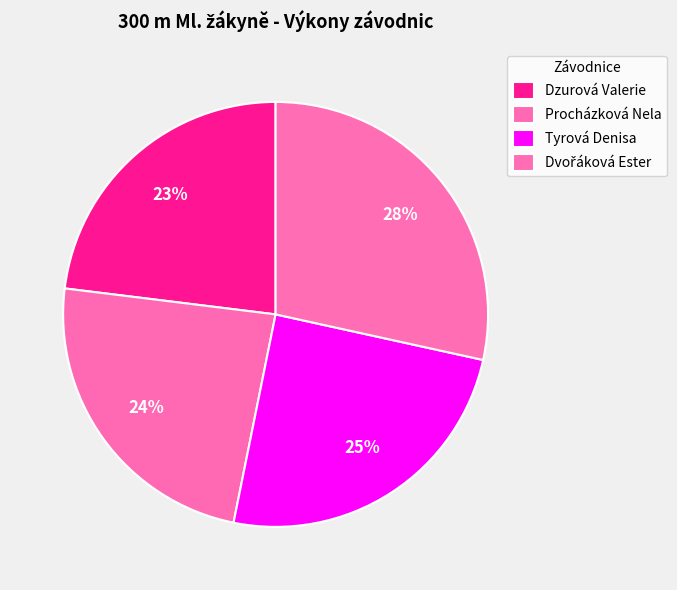

To the nearest percent, what portion does Procházková Nela represent?

24%